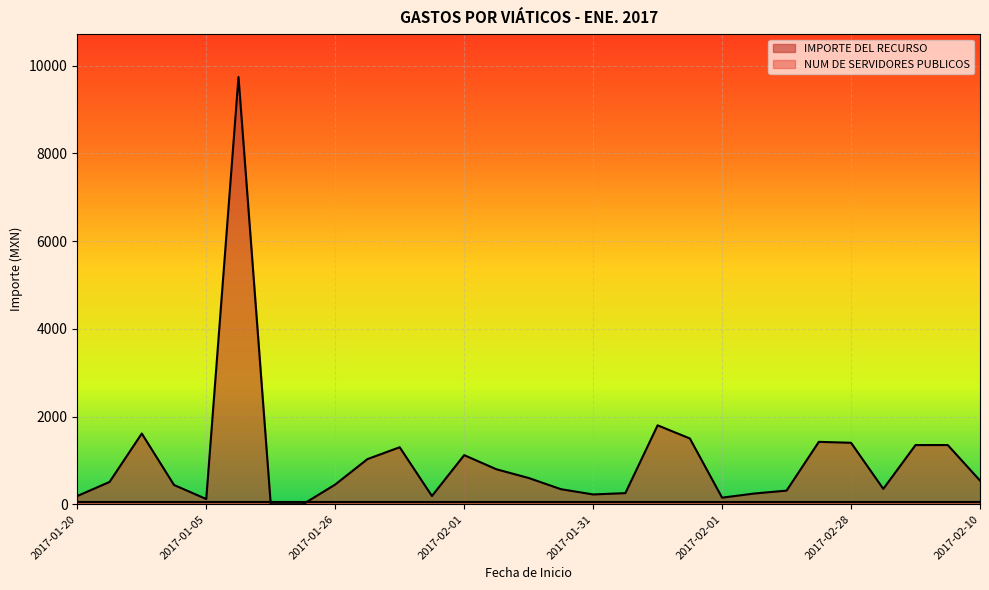

Does the chart display data point markers on the line(s)?

No